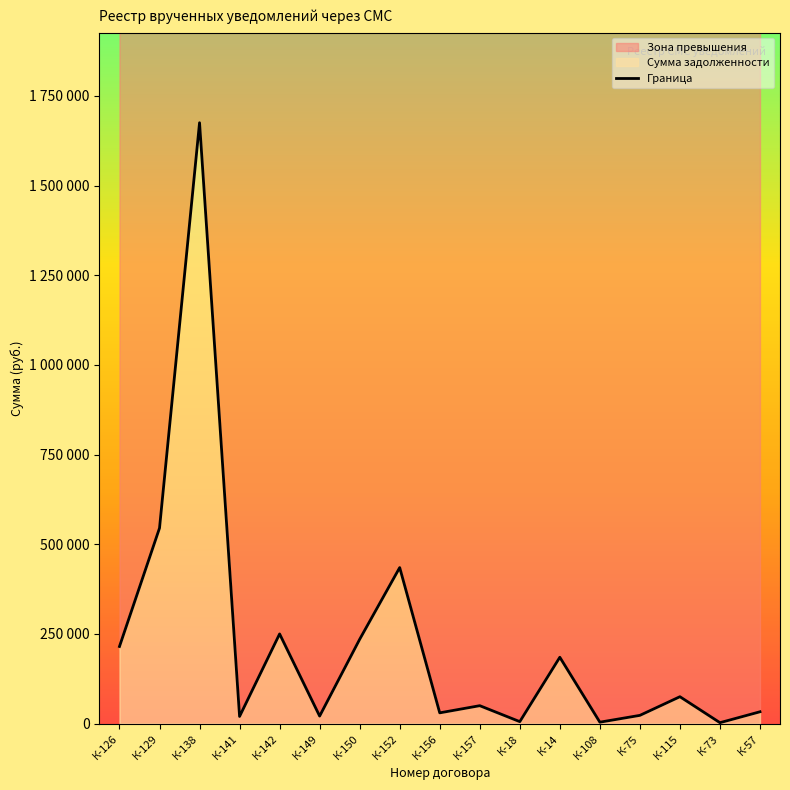

What is the change in value from К-141 to К-149?

+1000